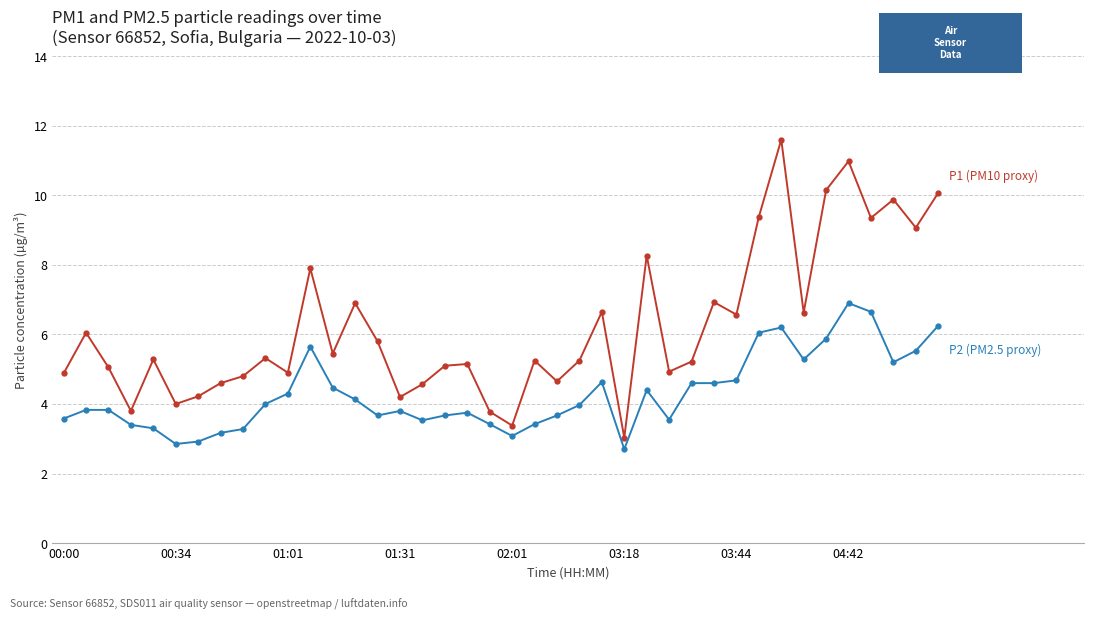

What is the greatest value displayed?

11.6